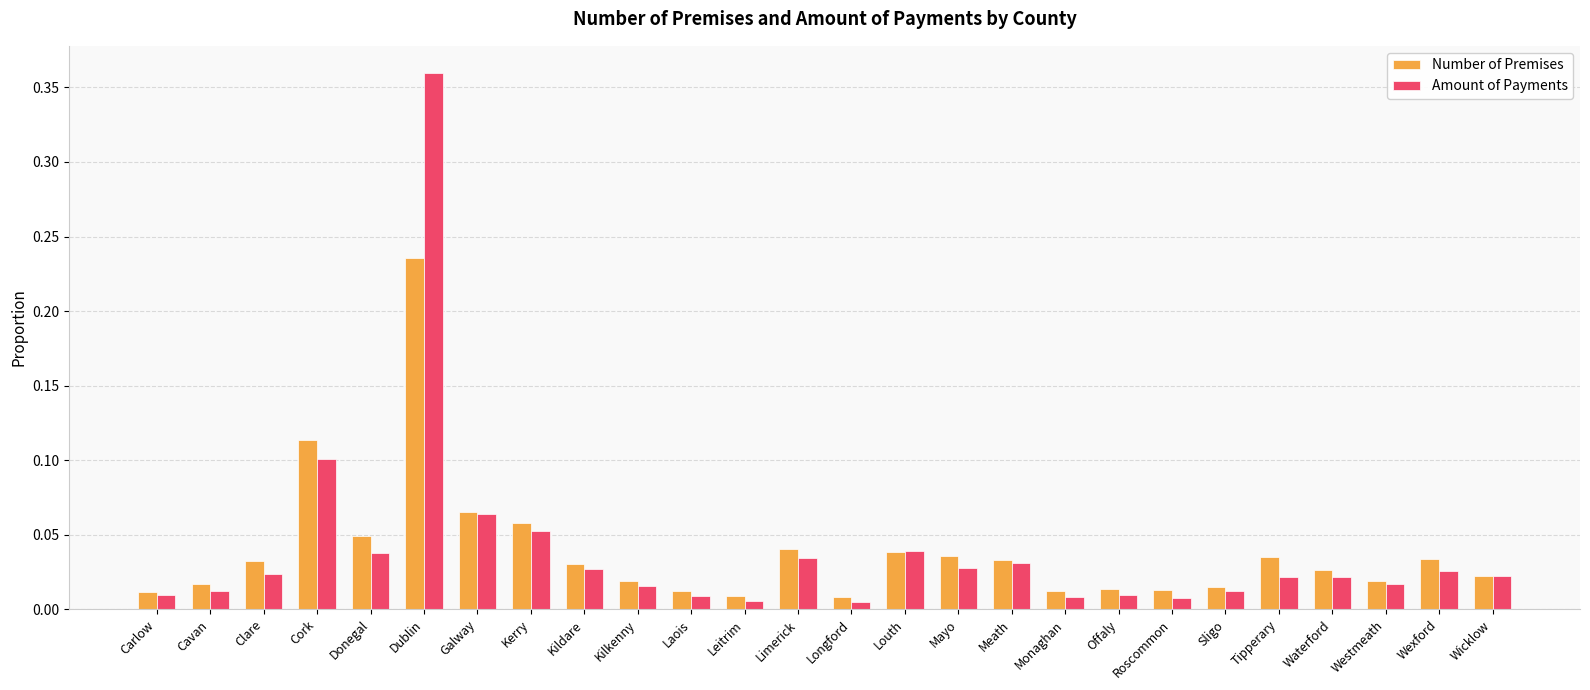

True or false: Number of Premises has a value of 0.1 at Galway.

True